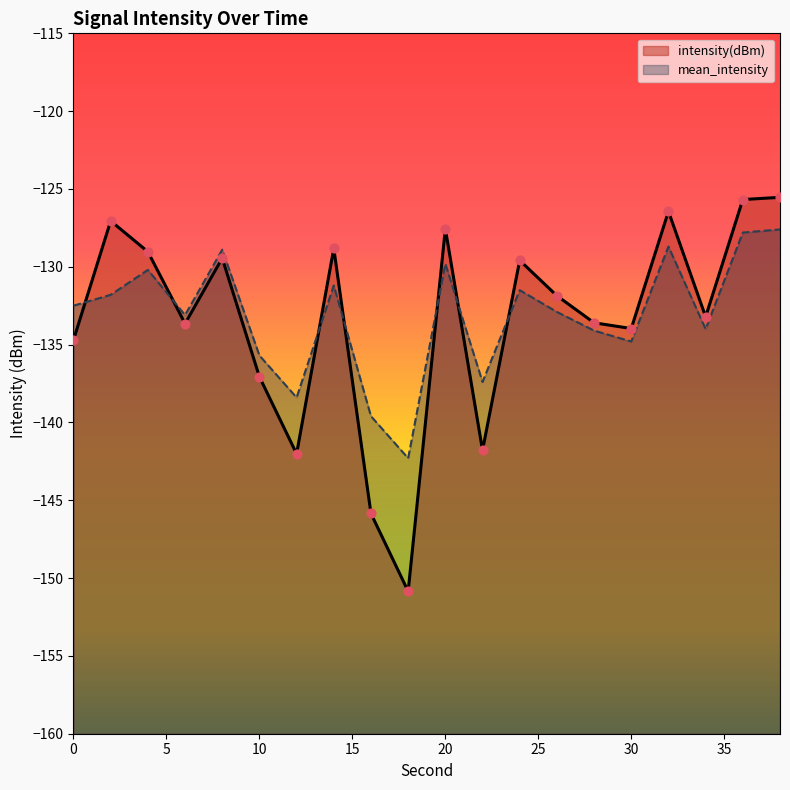

At which category is the sum across all series the highest?

38